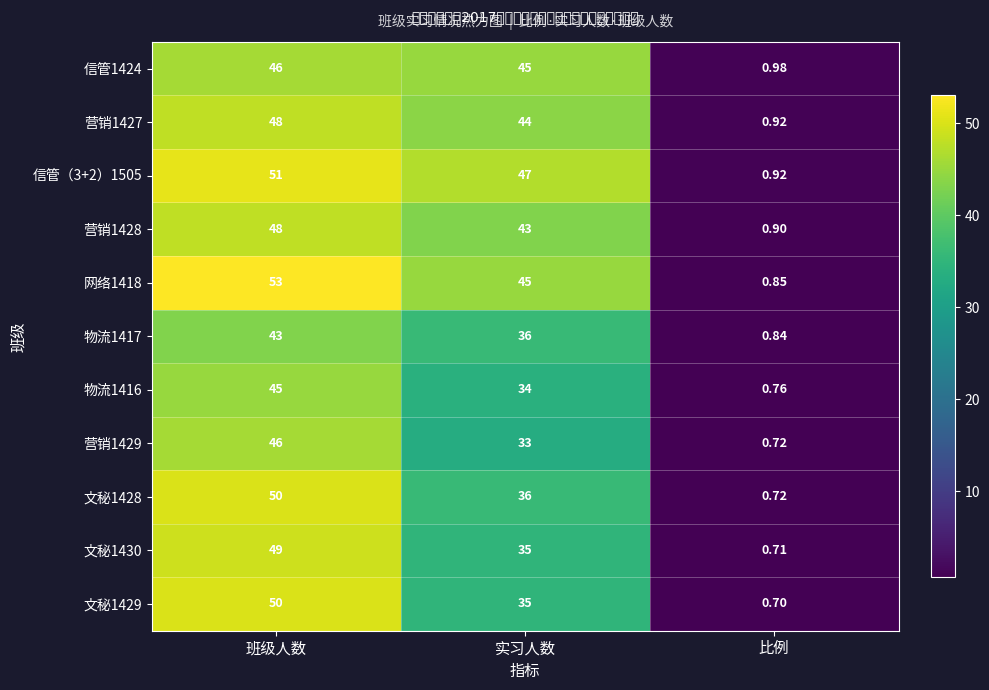

At which label does 营销1428 reach its minimum?

比例